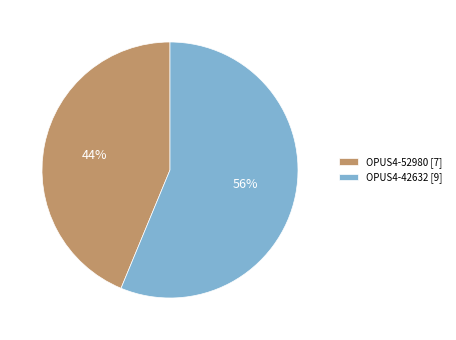

Which slice is the smallest?

OPUS4-52980